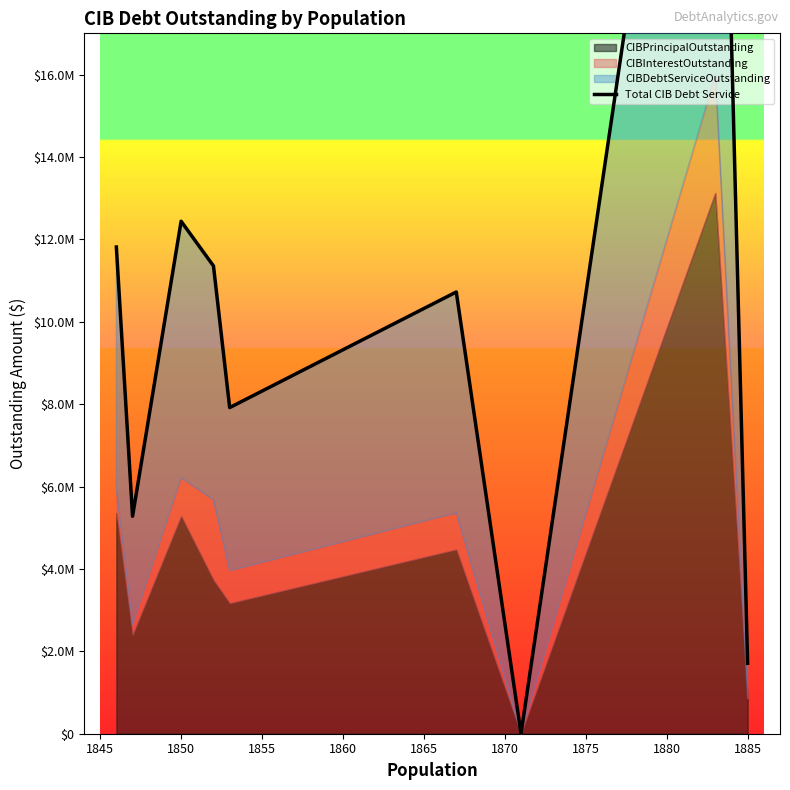

Which has a higher value, 1845 or 1870?

1845